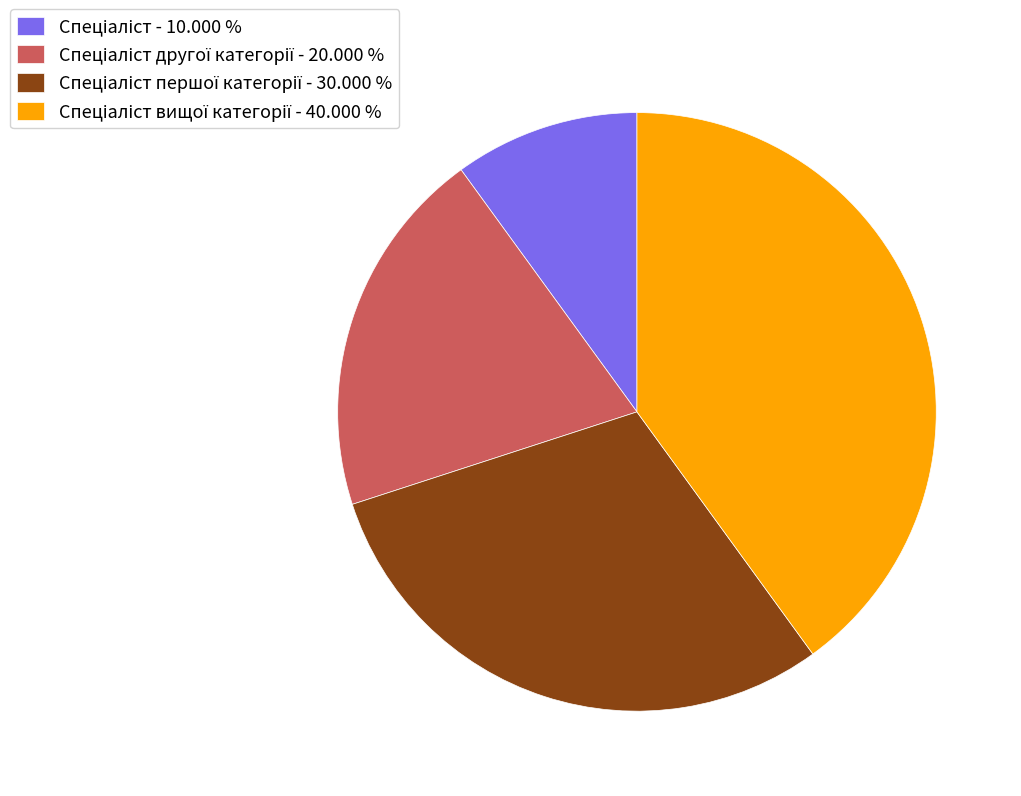

Is there a majority slice in this chart?

No